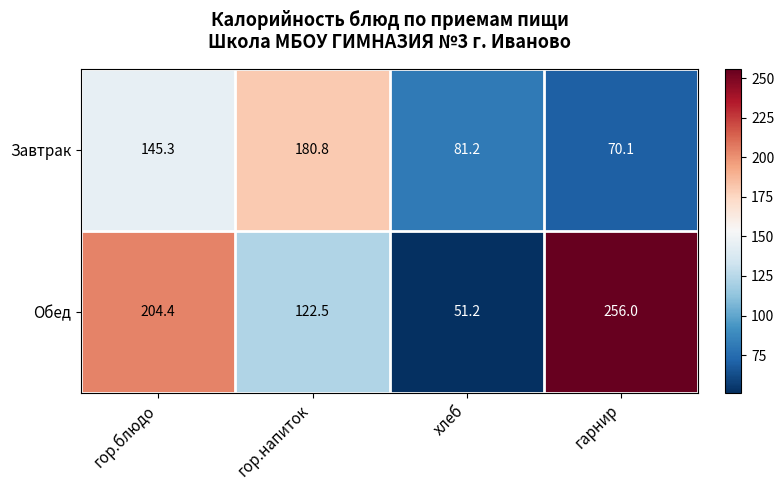

What is the average value of the Обед series?

158.5